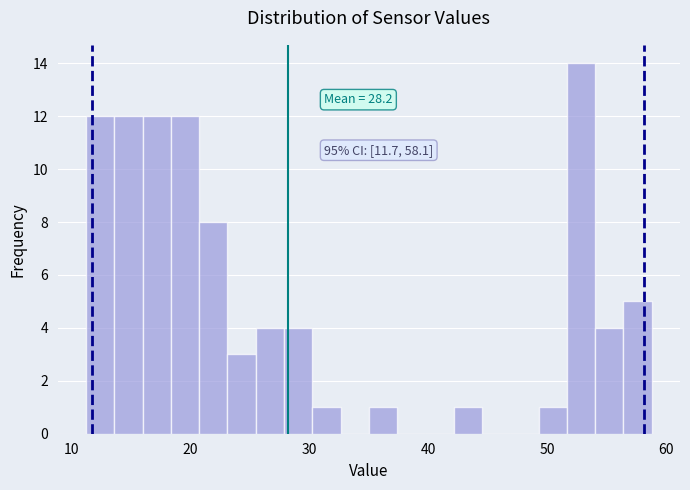

Around what value on the x-axis is the tallest bar? Give the approximate position of its centre, as read against the axis.

53